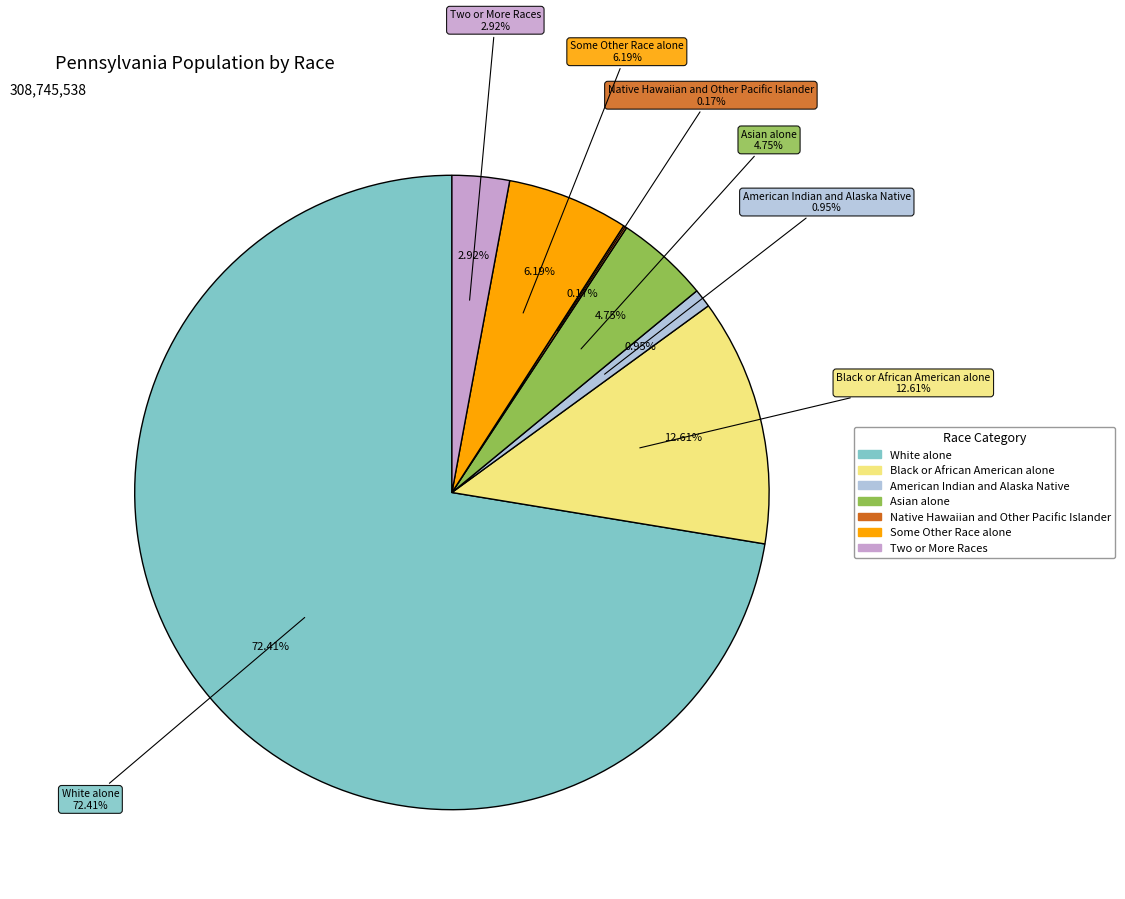

Rank the categories by value from lowest to highest.

Native Hawaiian and Other Pacific Islander, American Indian and Alaska Native, Two or More Races, Asian alone, Some Other Race alone, Black or African American alone, White alone